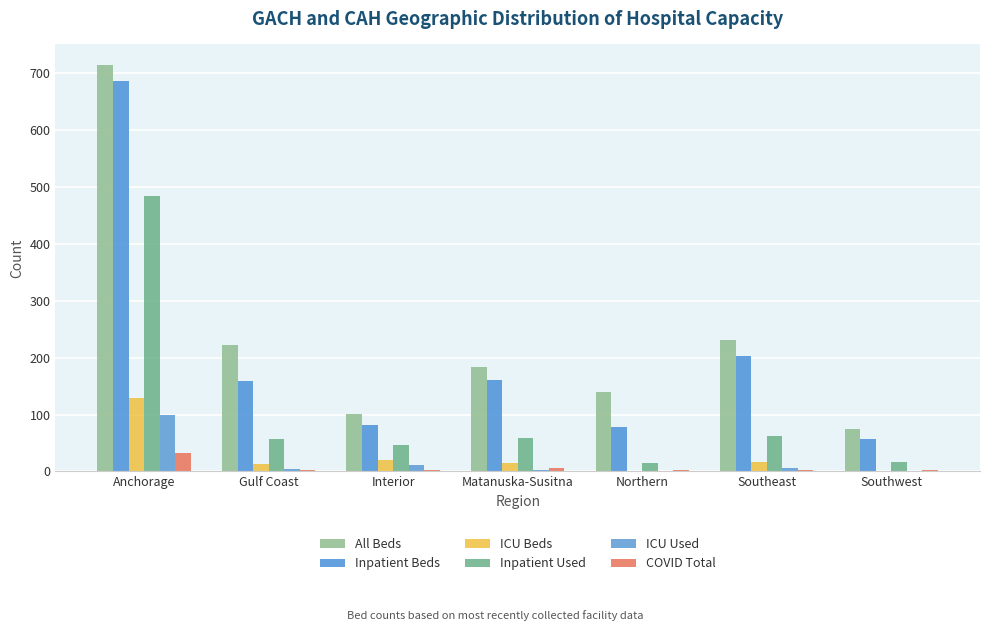

Rank the series by their maximum value, from highest to lowest.

All Beds, Inpatient Beds, Inpatient Used, ICU Beds, ICU Used, COVID Total